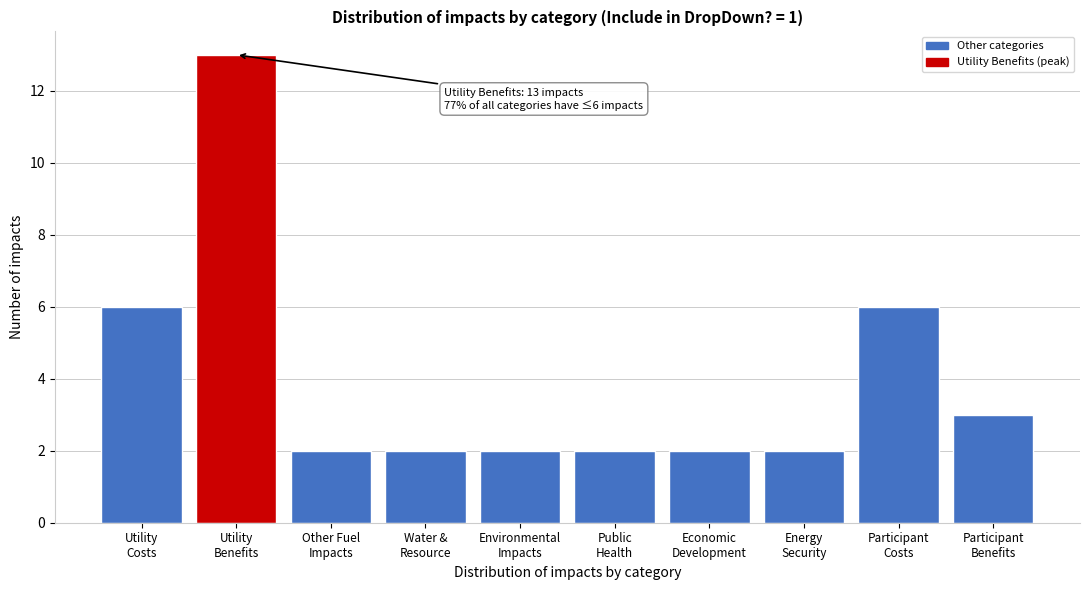

Reading left to right, extract all data points from this chart.

6	13	2	2	2	2	2	2	6	3